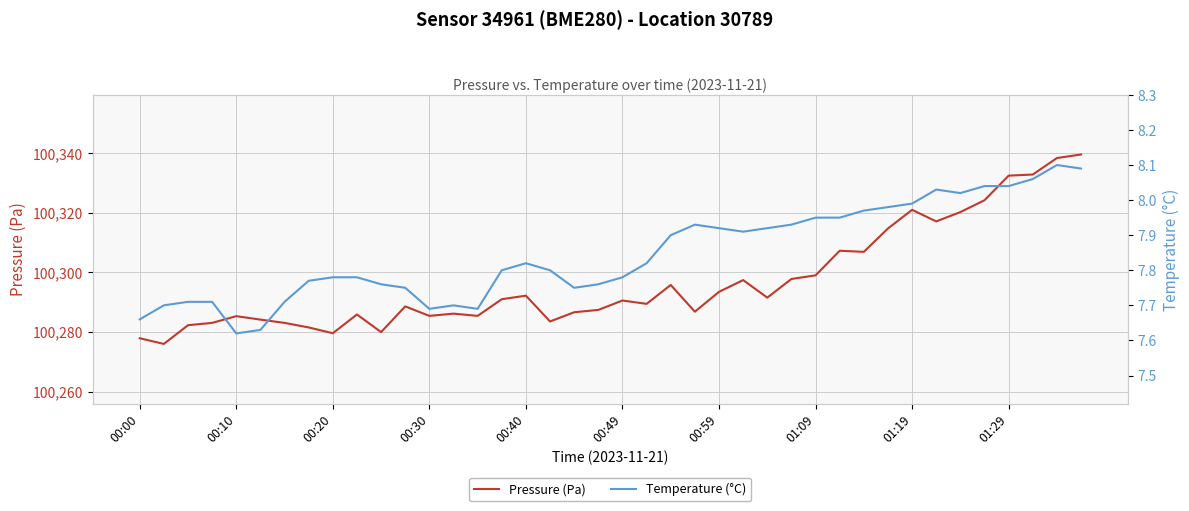

What is the minimum value for Pressure (Pa)?

100276.0